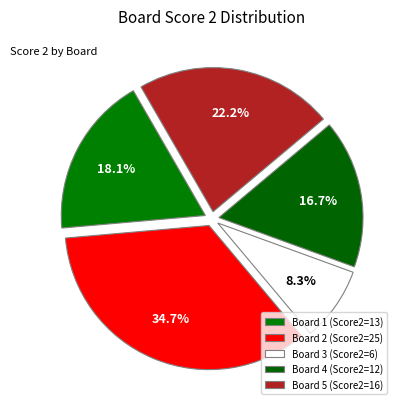

Count the number of slices in the pie.

5